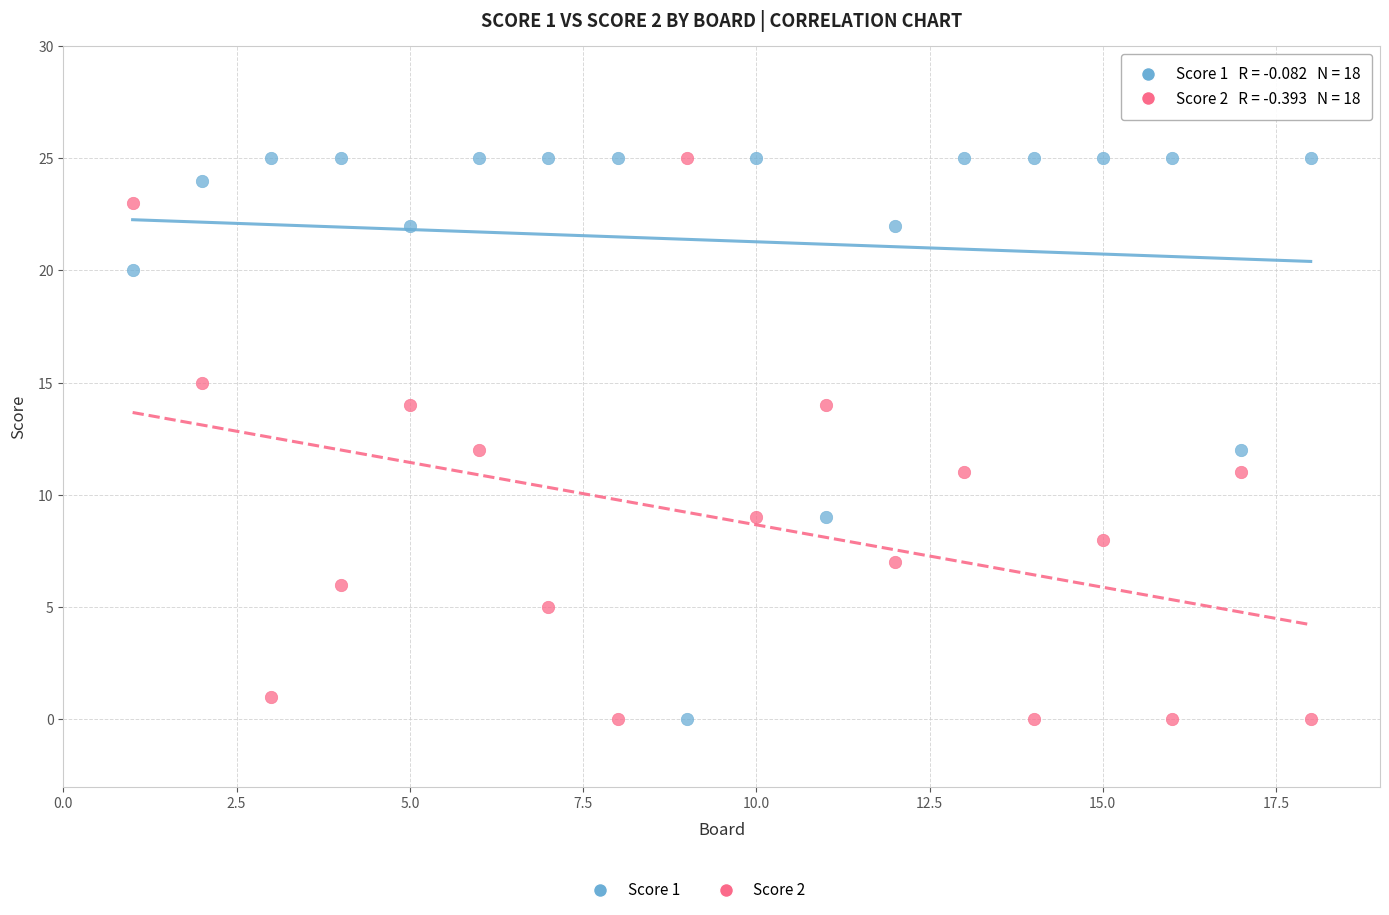

Across all data points, what is the range of Y values (max minus min)?

25